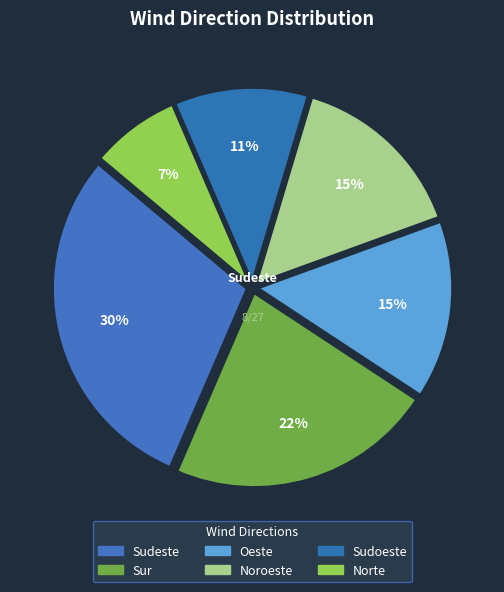

Which category has the smallest portion of the pie?

Norte